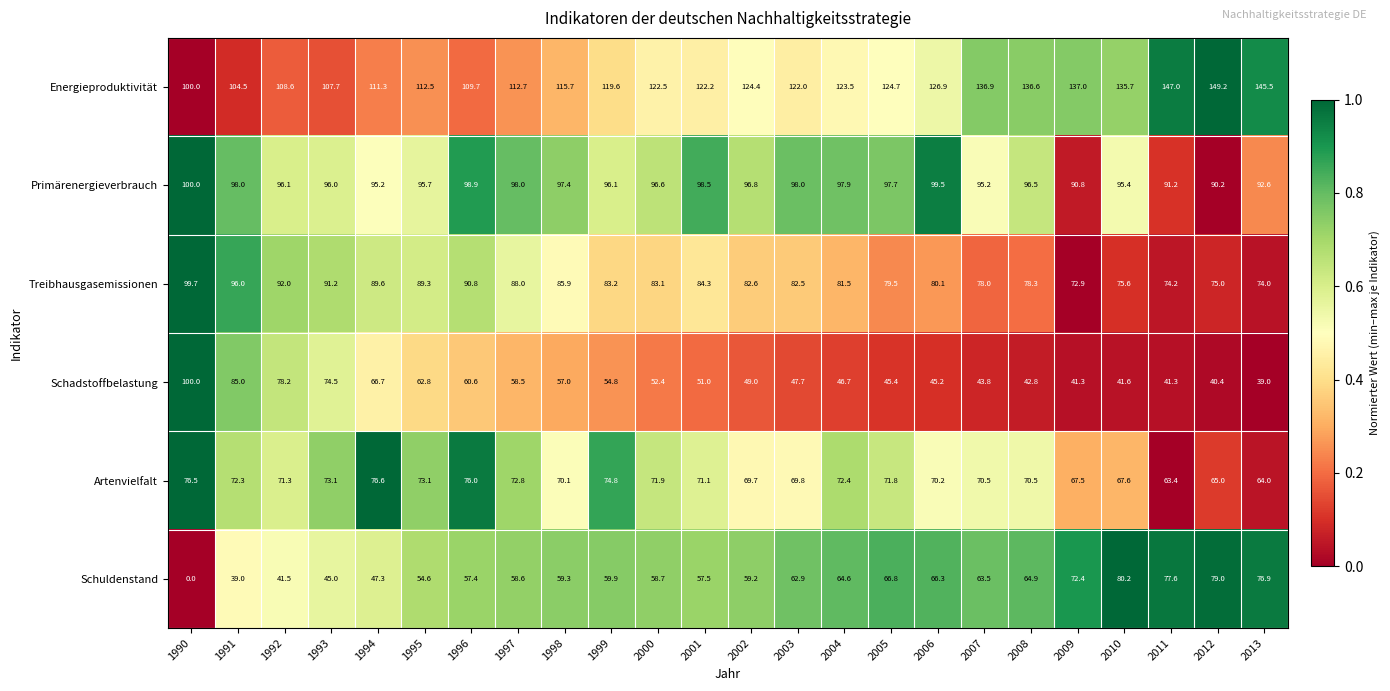

List the labels in order of Schuldenstand value, largest first.

2010, 2012, 2011, 2013, 2009, 2005, 2006, 2008, 2004, 2007, 2003, 1999, 1998, 2002, 2000, 1997, 2001, 1996, 1995, 1994, 1993, 1992, 1991, 1990